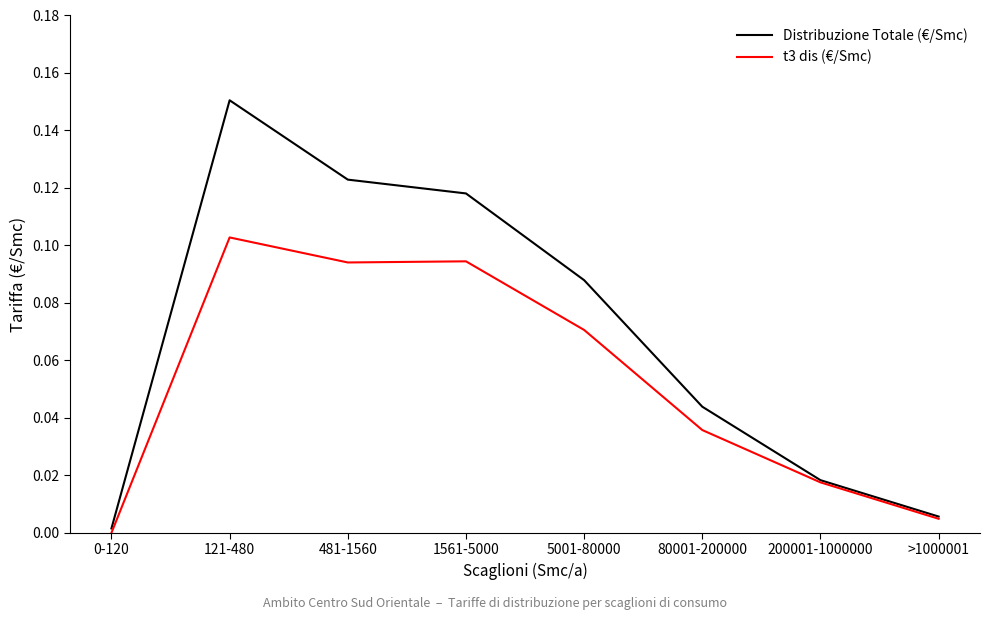

At which category is the sum across all series the highest?

121-480